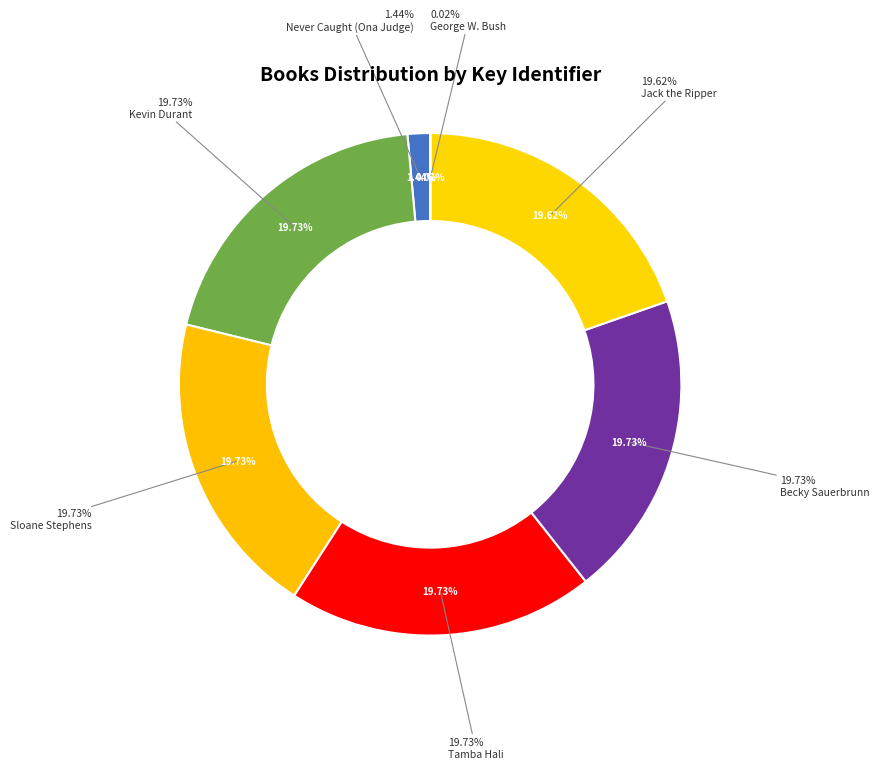

Combined, do George W. Bush and Becky Sauerbrunn account for over 50%?

No